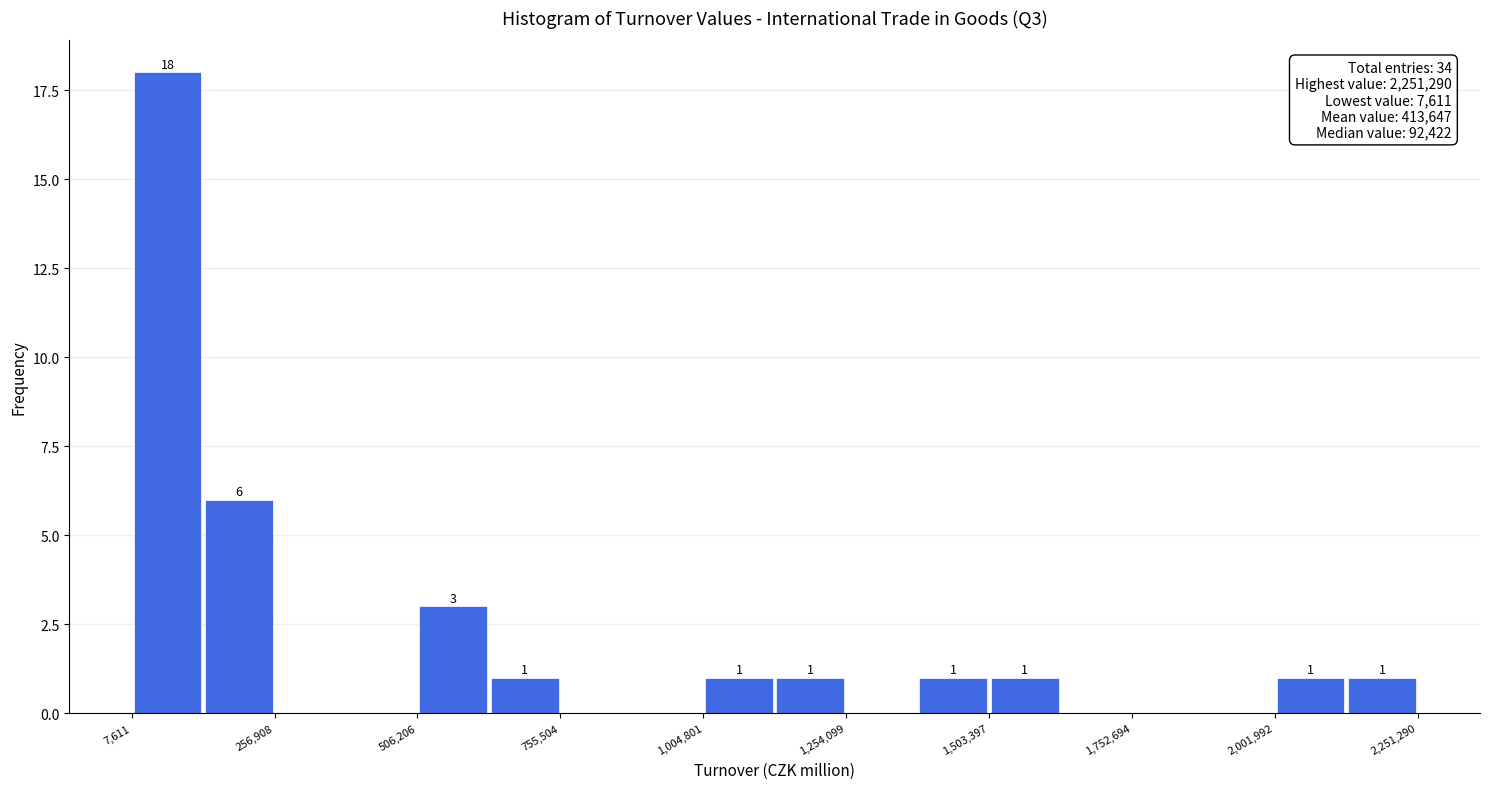

Read against the x-axis, roughly where is the centre of the tallest bar?

50000